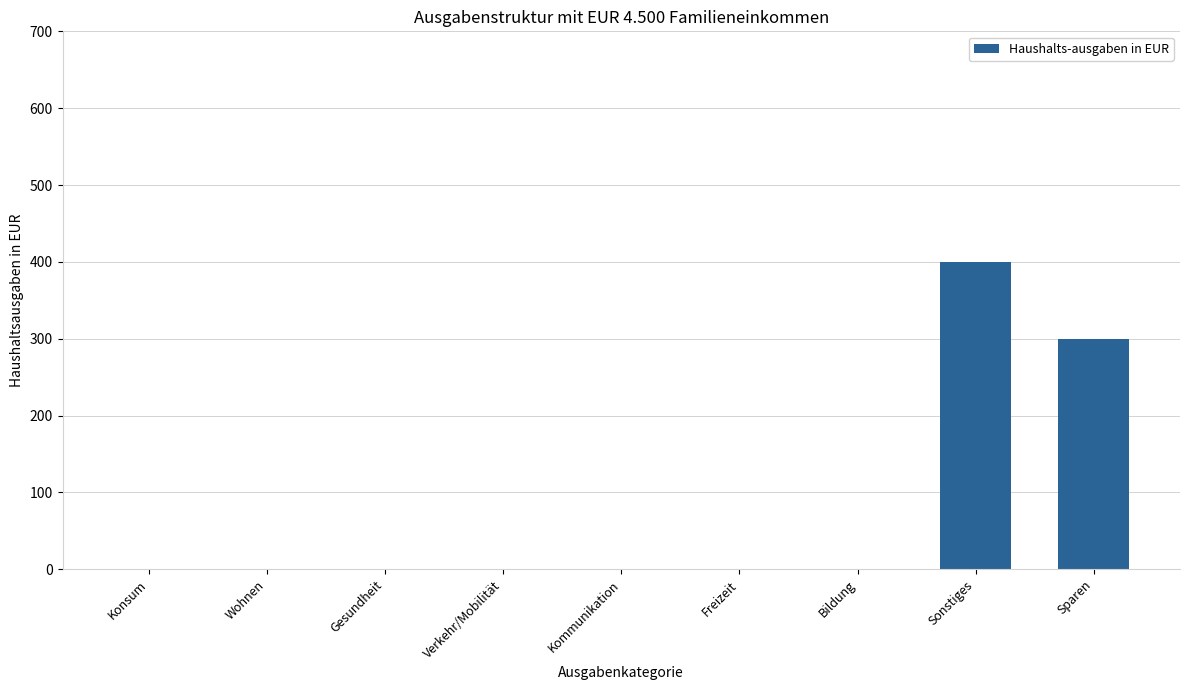

Between Sparen and Sonstiges, which is larger?

Sonstiges